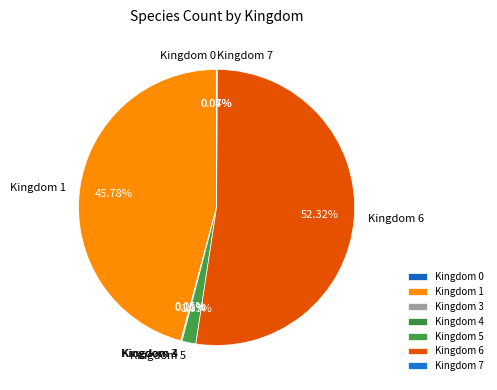

Do Kingdom 1 and Kingdom 6 together represent more than half of the pie?

Yes